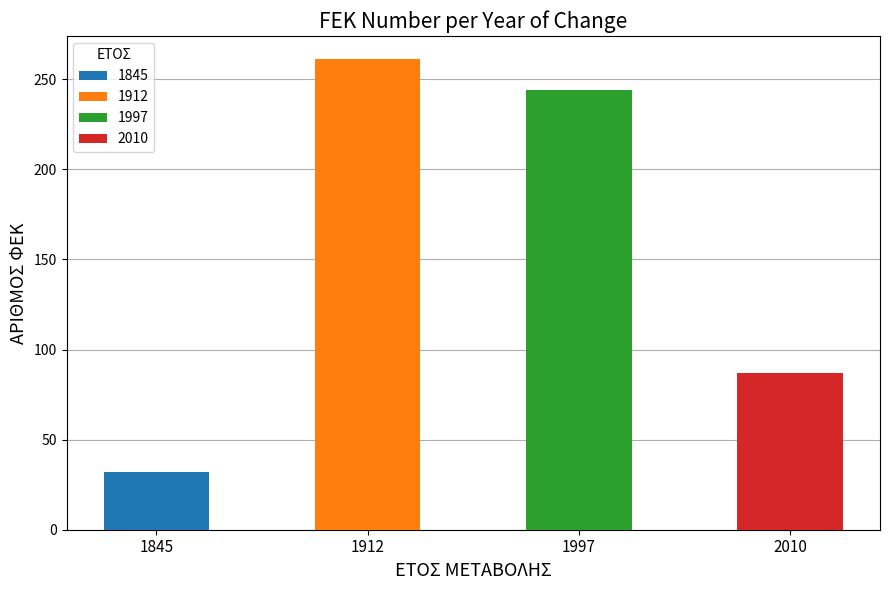

Which has a higher value, 1997 or 2010?

1997